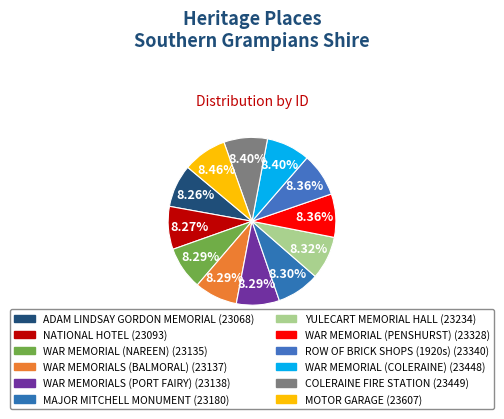

To the nearest percent, what percentage of the pie is MOTOR GARAGE?

8%